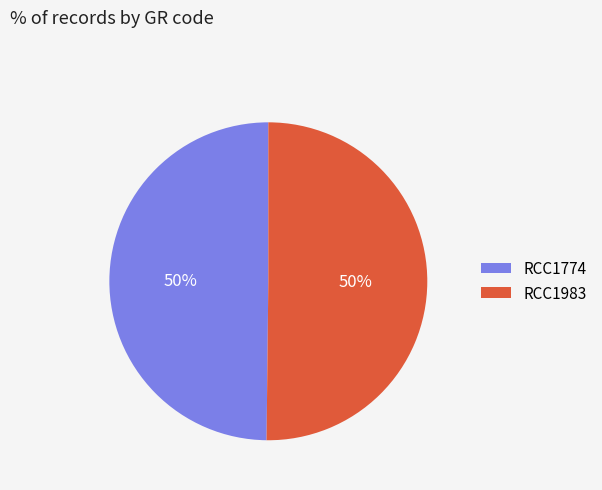

True or false: RCC1774 accounts for 50% of the total.

True